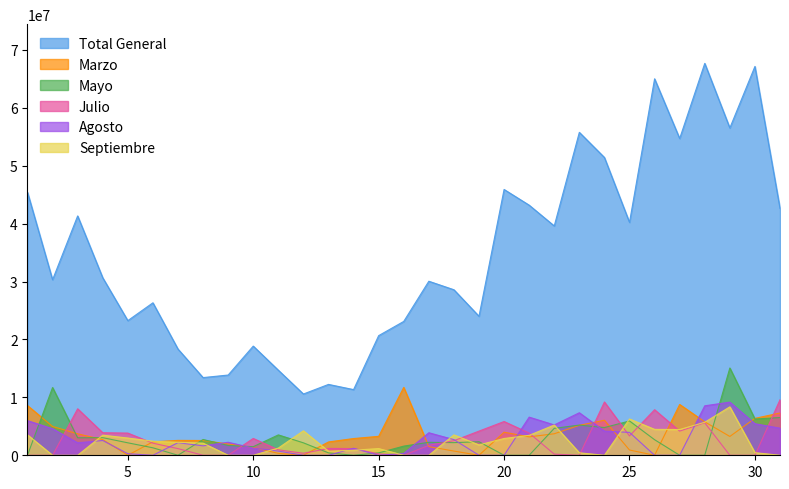

After their last crossing, which series has the higher values: Mayo or Septiembre?

Mayo